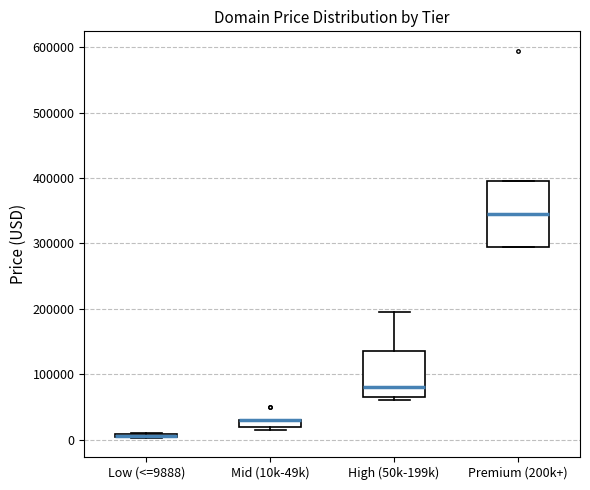

Where is the upper edge of the box for High (50k-199k) on the y-axis? The values are not printed on the chart, so give them approximately, as read against the axis.

140000